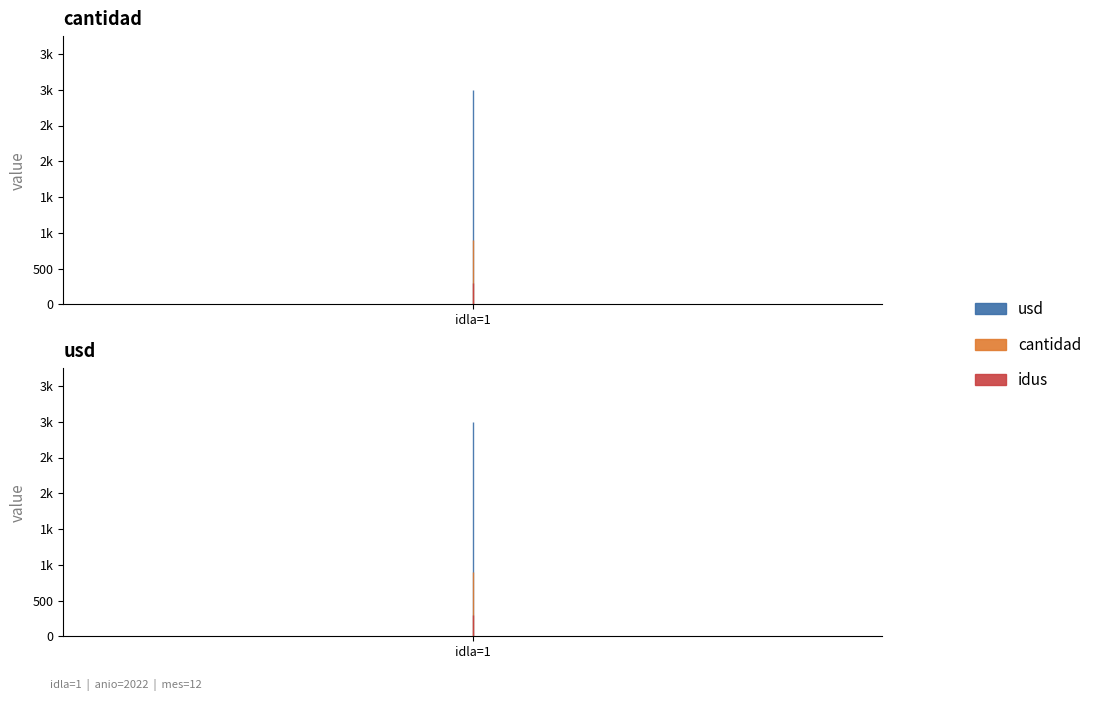

Is it true that idus equals 25 at 1?

False